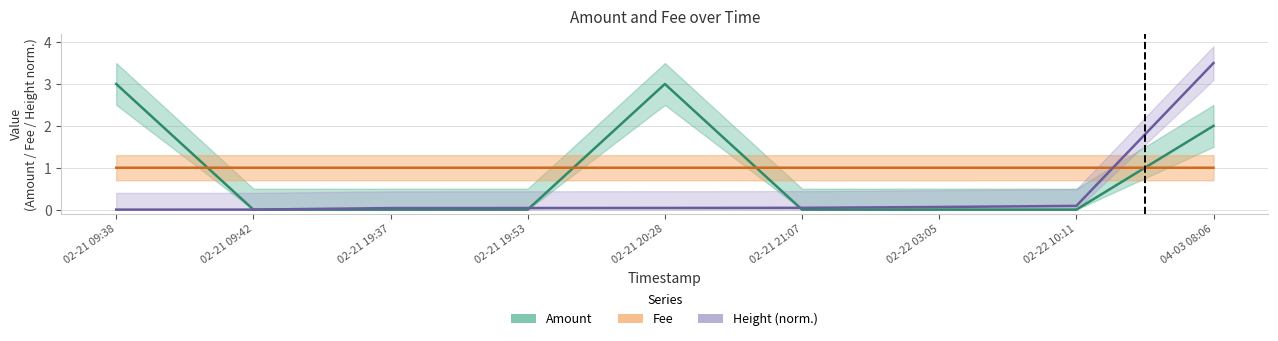

What is the difference between the maximum and minimum values in the Amount series?

3.0